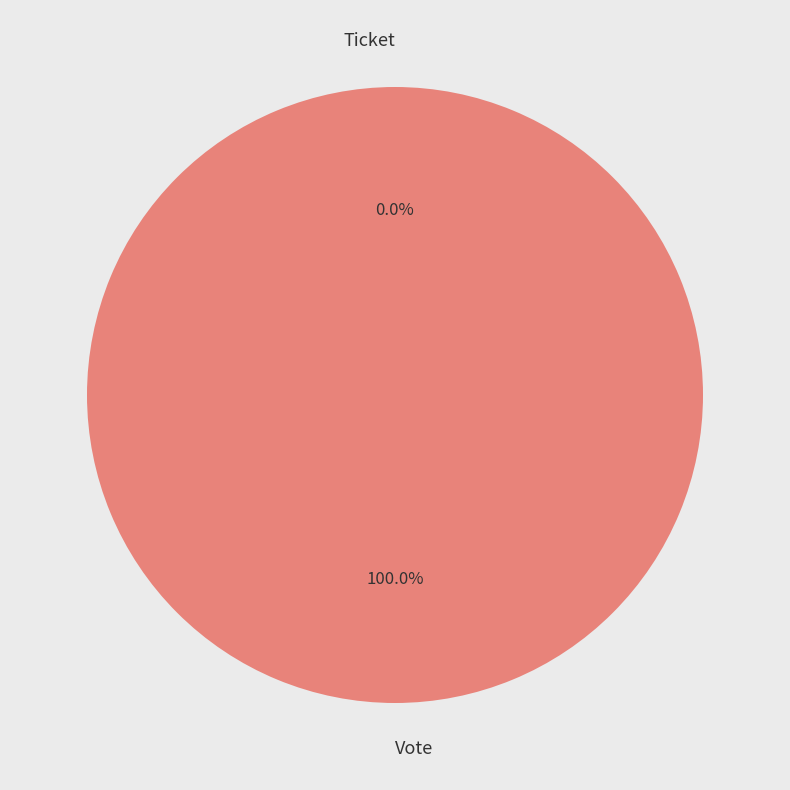

To the nearest percent, what is the combined percentage of Vote and Ticket?

100%